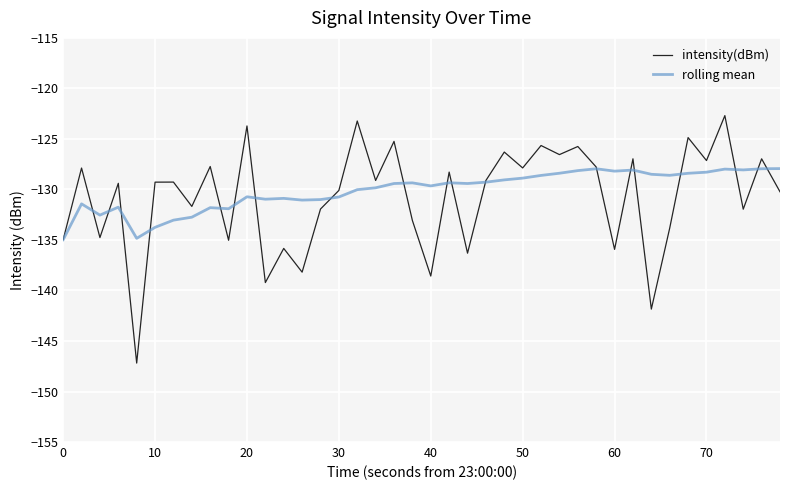

Which series has the widest spread of values?

intensity(dBm)